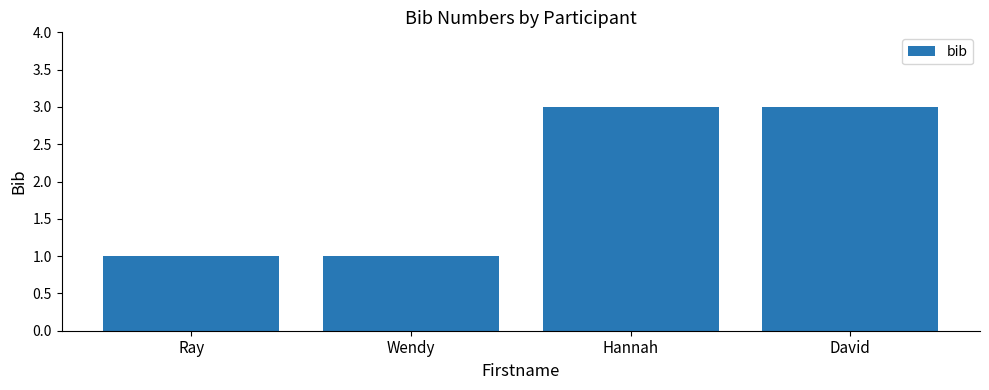

How many values are below 3?

2